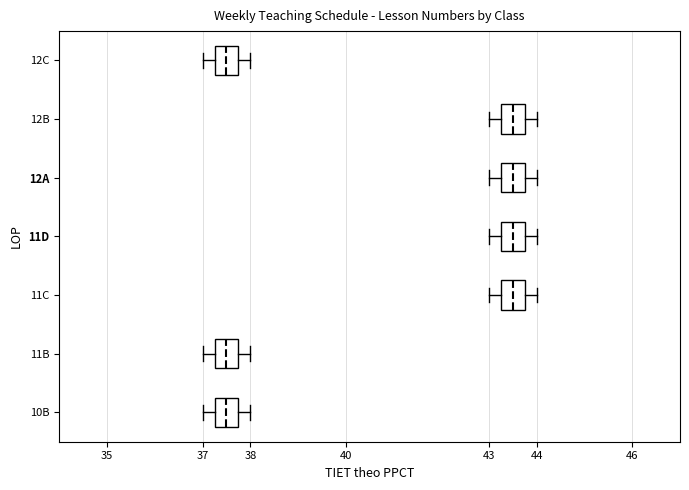

Reading bottom to top, read every box against the x-axis: the position of its median line, the range the box covers, and the ends of its whiskers. The values are not printed on the chart, so give them approximately, as read against the axis.

10B: median 37.5, box 37.3 to 37.8, whiskers 37.0 to 38.0
11B: median 37.5, box 37.3 to 37.8, whiskers 37.0 to 38.0
11C: median 43.5, box 43.3 to 43.8, whiskers 43.0 to 44.0
11D: median 43.5, box 43.3 to 43.8, whiskers 43.0 to 44.0
12A: median 43.5, box 43.3 to 43.8, whiskers 43.0 to 44.0
12B: median 43.5, box 43.3 to 43.8, whiskers 43.0 to 44.0
12C: median 37.5, box 37.3 to 37.8, whiskers 37.0 to 38.0